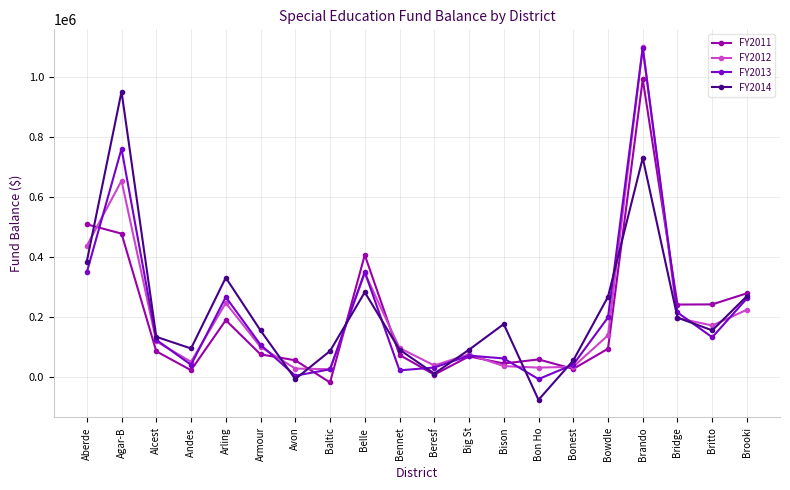

At which label does FY2011 first exceed 84938?

Aberde